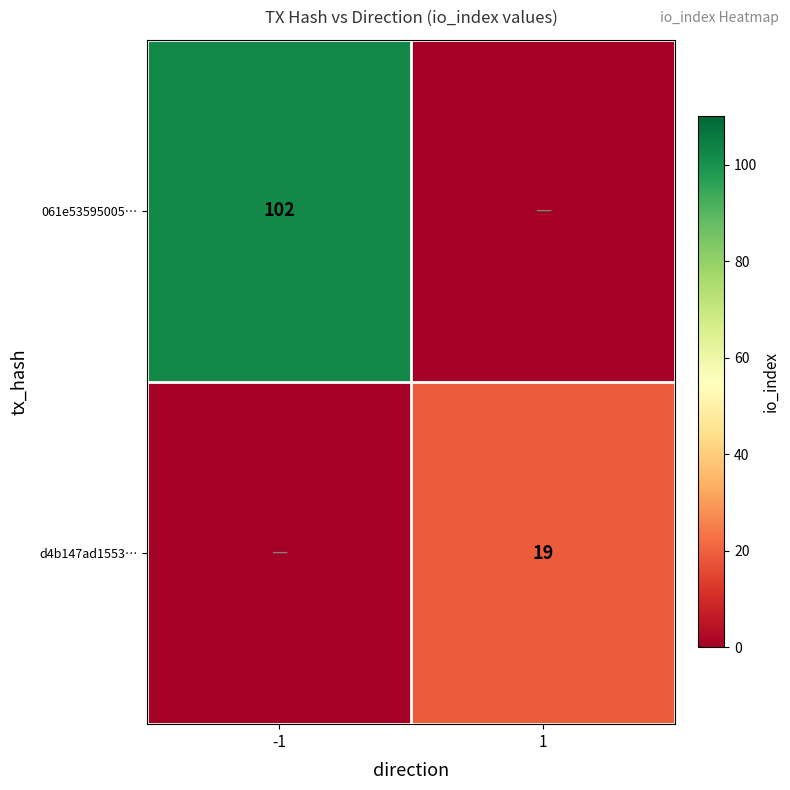

At which category is the sum across all series the highest?

-1